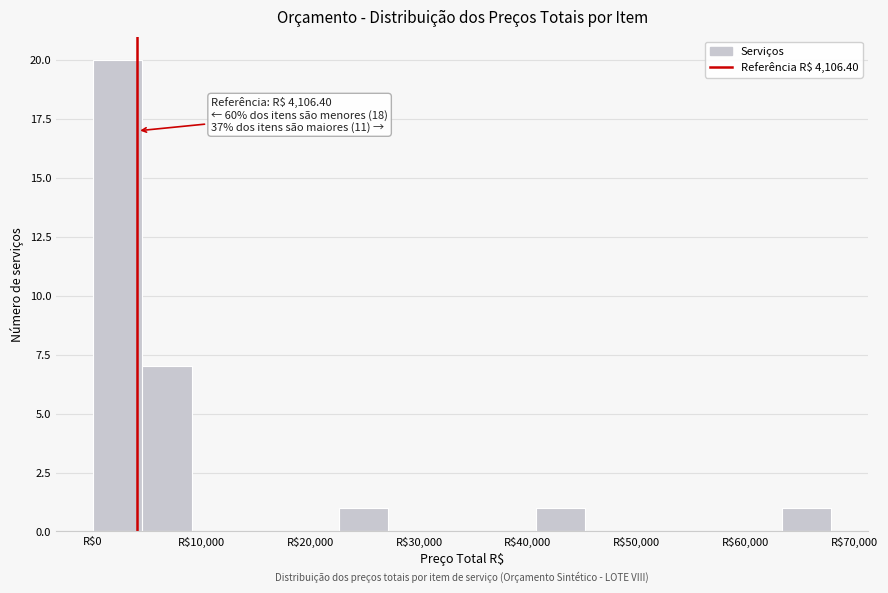

Over which range of the x-axis is the bar tallest?

0 to 5000